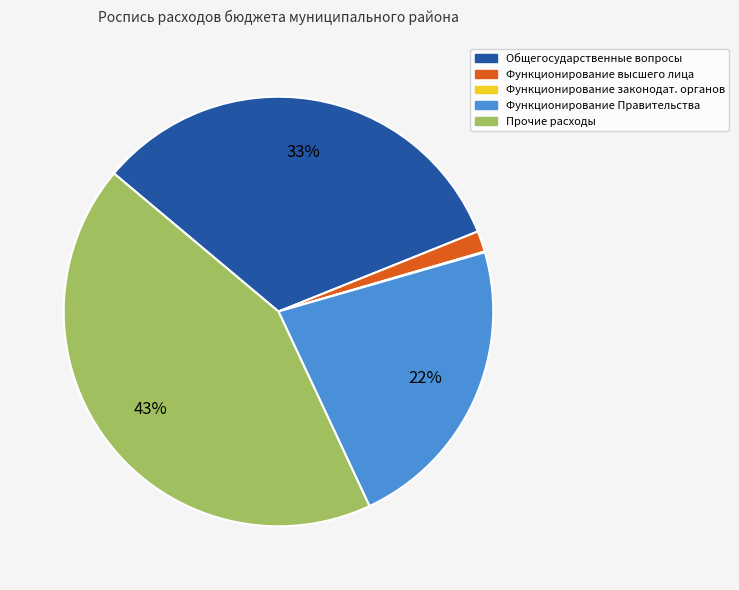

Approximately how many times larger is the value at Прочие расходы compared to Общегосударственные вопросы?

1.3